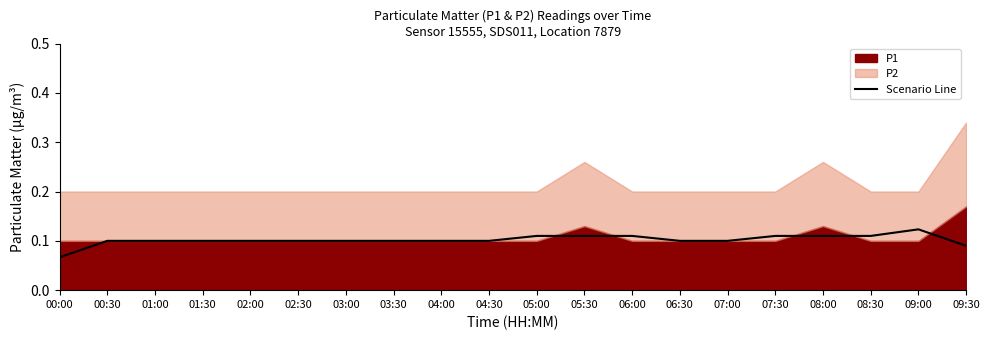

What is the approximate value at 08:00?

0.1